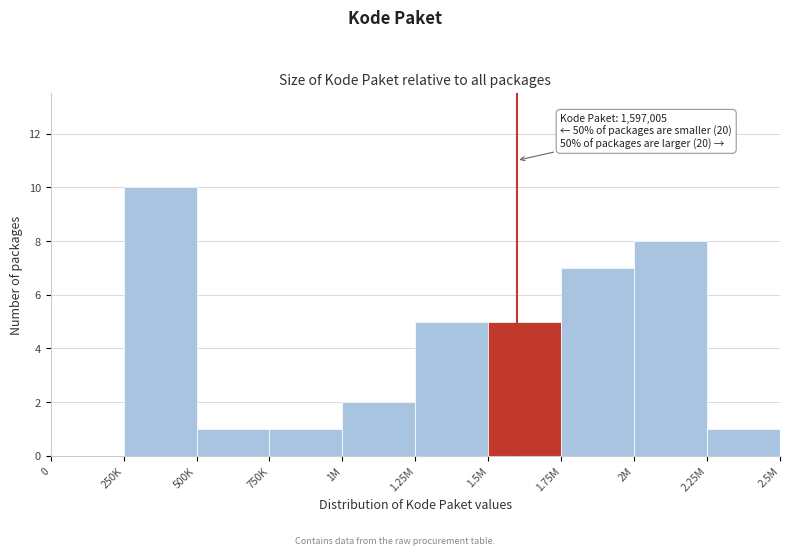

Reading left to right, what are all the values shown in this chart?

0=0	250K=10	500K=1	750K=1	1M=2	1.25M=5	1.5M=5	1.75M=7	2M=8	2.25M=1